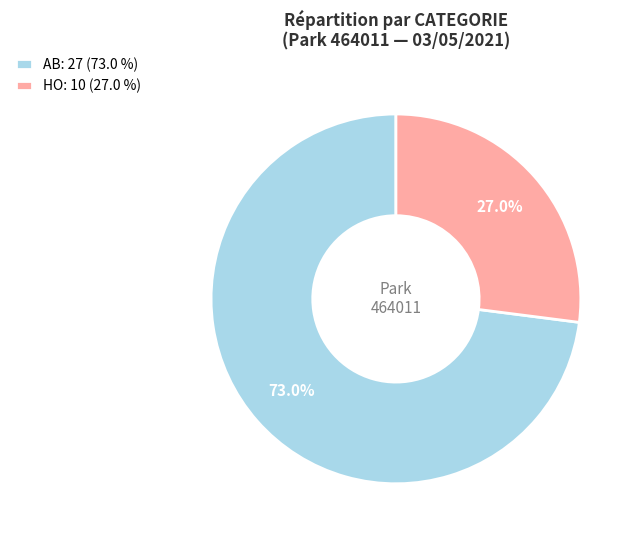

How many slices are in this pie chart?

2